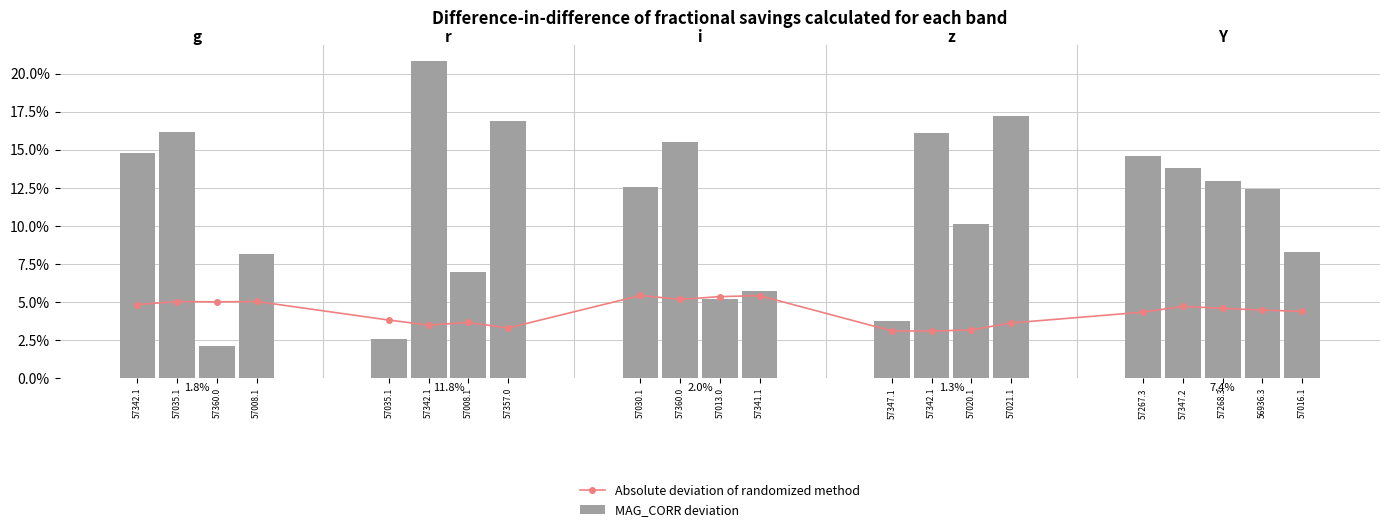

Which series has the largest total across all categories?

MAG_CORR deviation